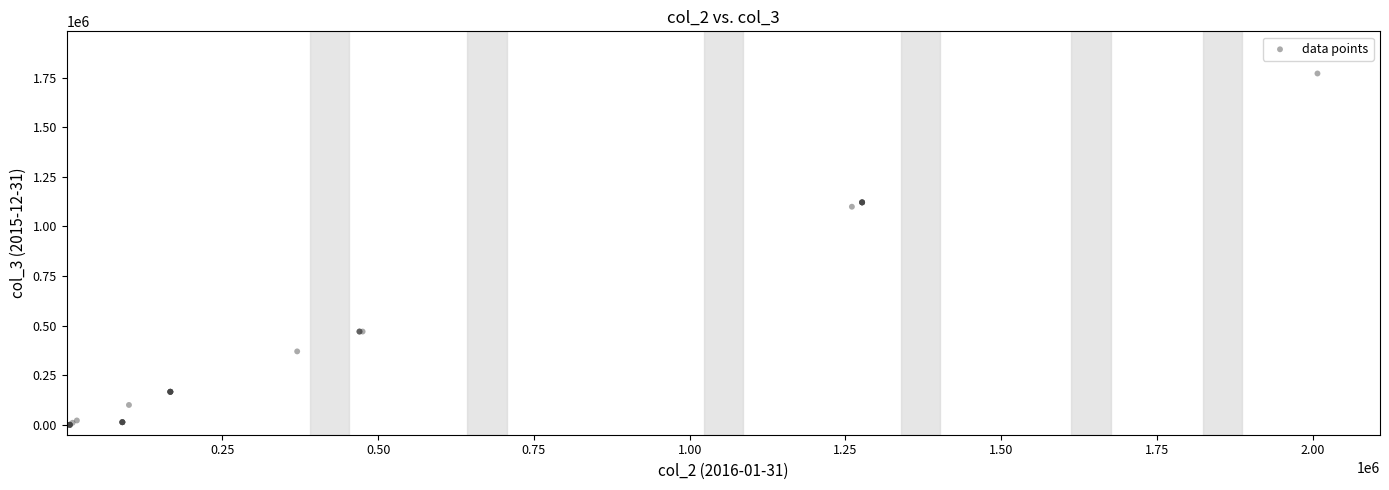

What Y value in the scatter plot is closest to 885324?

1099166.9